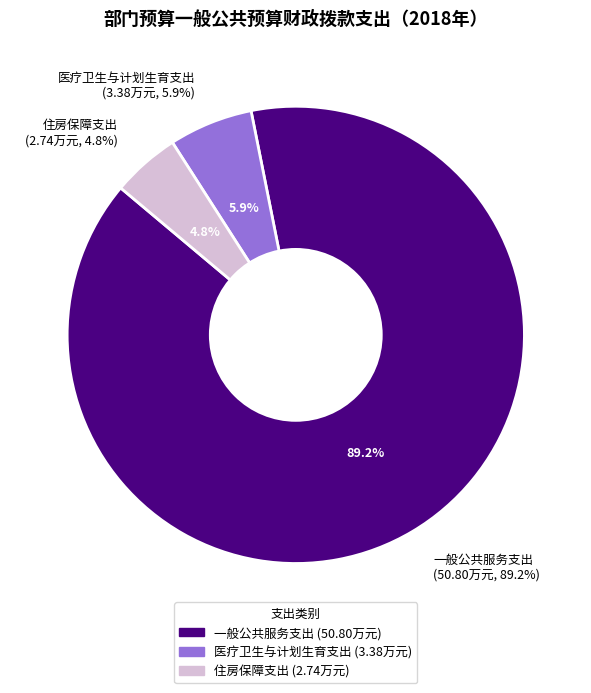

To the nearest percent, what is the average slice percentage?

33%